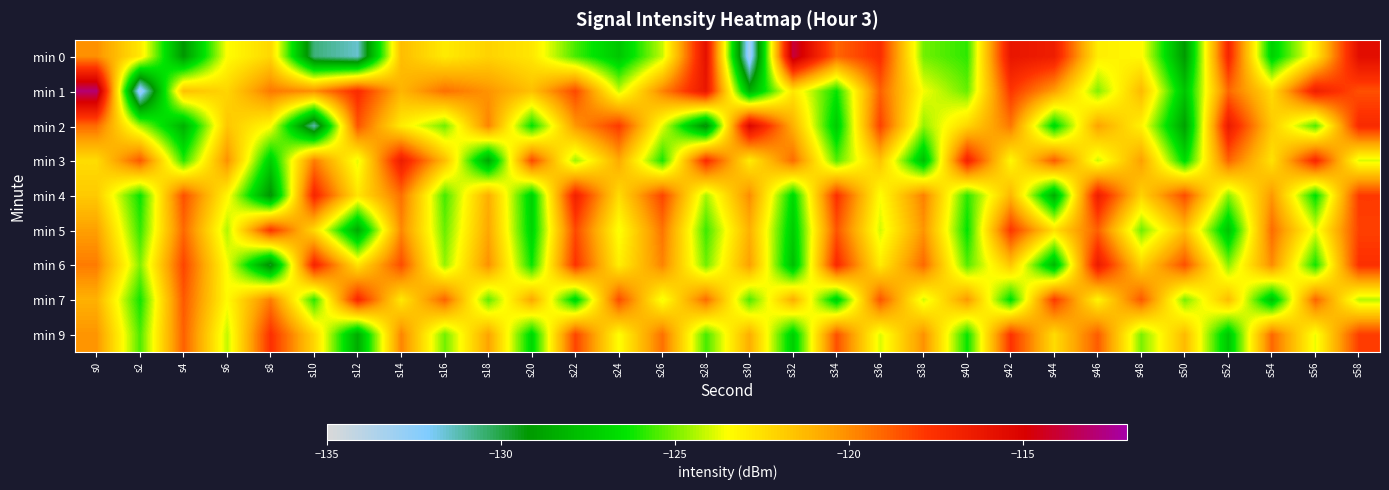

Reading right to left, list all the values displayed in this chart.

min 0: s58=-115.7	s56=-122.9	s54=-127.1	s52=-117.1	s50=-129.2	s48=-123.3	s46=-123.0	s44=-116.6	s42=-116.1	s40=-125.9	s38=-125.1	s36=-117.5	s34=-119.1	s32=-113.8	s30=-133.3	s28=-115.8	s26=-124.1	s24=-127.5	s22=-125.6	s20=-122.7	s18=-122.1	s16=-122.9	s14=-121.4	s12=-131.5	s10=-130.6	s8=-122.2	s6=-123.5	s4=-129.2	s2=-122.8	s0=-120.1
min 1: s58=-118.5	s56=-116.7	s54=-122.4	s52=-119.1	s50=-127.6	s48=-121.3	s46=-124.9	s44=-120.5	s42=-117.8	s40=-125.2	s38=-123.6	s36=-118.9	s34=-126.3	s32=-122.7	s30=-128.4	s28=-116.2	s26=-119.8	s24=-124.1	s22=-118.3	s20=-121.5	s18=-120.2	s16=-119.3	s14=-121.1	s12=-117.4	s10=-120.1	s8=-119.5	s6=-122.2	s4=-121.5	s2=-133.1	s0=-112.9
min 2: s58=-117.3	s56=-125.5	s54=-121.8	s52=-116.4	s50=-128.9	s48=-123.1	s46=-120.6	s44=-126.8	s42=-119.5	s40=-122.2	s38=-124.7	s36=-118.1	s34=-127.3	s32=-121.0	s30=-115.2	s28=-129.6	s26=-123.8	s24=-117.9	s22=-120.3	s20=-126.4	s18=-119.8	s16=-125.1	s14=-122.9	s12=-118.6	s10=-131.2	s8=-123.4	s6=-121.7	s4=-128.3	s2=-124.5	s0=-119.2
min 3: s58=-123.9	s56=-117.2	s54=-122.6	s52=-119.0	s50=-126.7	s48=-120.5	s46=-124.1	s44=-118.8	s42=-123.3	s40=-116.9	s38=-127.8	s36=-121.6	s34=-125.4	s32=-119.2	s30=-122.9	s28=-117.4	s26=-126.1	s24=-120.8	s22=-124.6	s20=-118.3	s18=-128.7	s16=-121.4	s14=-116.5	s12=-123.8	s10=-119.6	s8=-127.2	s6=-120.1	s4=-125.9	s2=-118.7	s0=-122.4
min 4: s58=-117.9	s56=-126.5	s54=-120.3	s52=-124.8	s50=-118.4	s48=-122.1	s46=-116.6	s44=-128.4	s42=-121.2	s40=-125.9	s38=-119.7	s36=-123.5	s34=-117.6	s32=-126.8	s30=-120.0	s28=-124.5	s26=-118.2	s24=-122.4	s22=-116.8	s20=-127.1	s18=-120.9	s16=-125.6	s14=-119.3	s12=-122.7	s10=-117.1	s8=-129.4	s6=-123.2	s4=-118.5	s2=-126.3	s0=-121.8
min 5: s58=-118.1	s56=-123.8	s54=-119.2	s52=-127.6	s50=-121.4	s48=-125.1	s46=-118.9	s44=-122.5	s42=-117.8	s40=-126.4	s38=-120.2	s36=-124.0	s34=-118.6	s32=-127.3	s30=-121.0	s28=-125.7	s26=-119.4	s24=-123.6	s22=-118.3	s20=-127.0	s18=-120.7	s16=-125.2	s14=-119.9	s12=-128.6	s10=-122.3	s8=-117.7	s6=-124.4	s4=-119.1	s2=-125.8	s0=-120.5
min 6: s58=-117.6	s56=-126.2	s54=-120.0	s52=-124.8	s50=-118.5	s48=-122.1	s46=-116.4	s44=-128.0	s42=-121.7	s40=-125.4	s38=-119.1	s36=-122.9	s34=-117.3	s32=-127.8	s30=-120.5	s28=-125.1	s26=-119.8	s24=-123.0	s22=-117.7	s20=-126.3	s18=-120.1	s16=-124.7	s14=-118.4	s12=-122.6	s10=-117.0	s8=-129.7	s6=-123.5	s4=-118.2	s2=-124.9	s0=-119.6
min 7: s58=-124.3	s56=-119.0	s54=-127.7	s52=-121.4	s50=-125.0	s48=-118.7	s46=-123.2	s44=-117.9	s42=-126.6	s40=-120.3	s38=-124.0	s36=-118.6	s34=-127.2	s32=-120.9	s30=-125.5	s28=-119.2	s26=-123.7	s24=-118.4	s22=-127.0	s20=-120.7	s18=-125.3	s16=-119.0	s14=-122.8	s12=-117.2	s10=-125.9	s8=-119.6	s6=-123.4	s4=-118.7	s2=-126.2	s0=-121.0
min 9: s58=-118.0	s56=-123.7	s54=-119.1	s52=-127.5	s50=-121.3	s48=-125.0	s46=-118.8	s44=-122.4	s42=-117.7	s40=-126.3	s38=-120.1	s36=-123.9	s34=-118.5	s32=-127.2	s30=-120.9	s28=-125.6	s26=-119.3	s24=-123.5	s22=-118.2	s20=-126.9	s18=-120.6	s16=-125.1	s14=-119.8	s12=-128.5	s10=-122.2	s8=-117.6	s6=-124.2	s4=-118.9	s2=-125.5	s0=-120.2